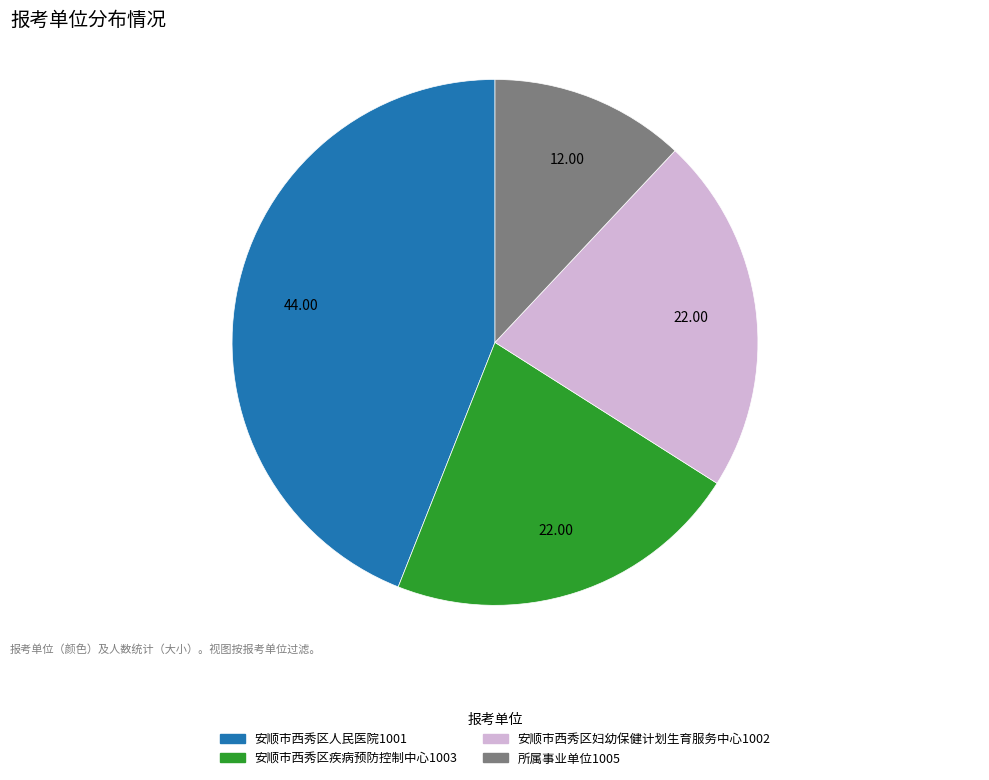

Is there any slice that represents more than half of the pie?

No